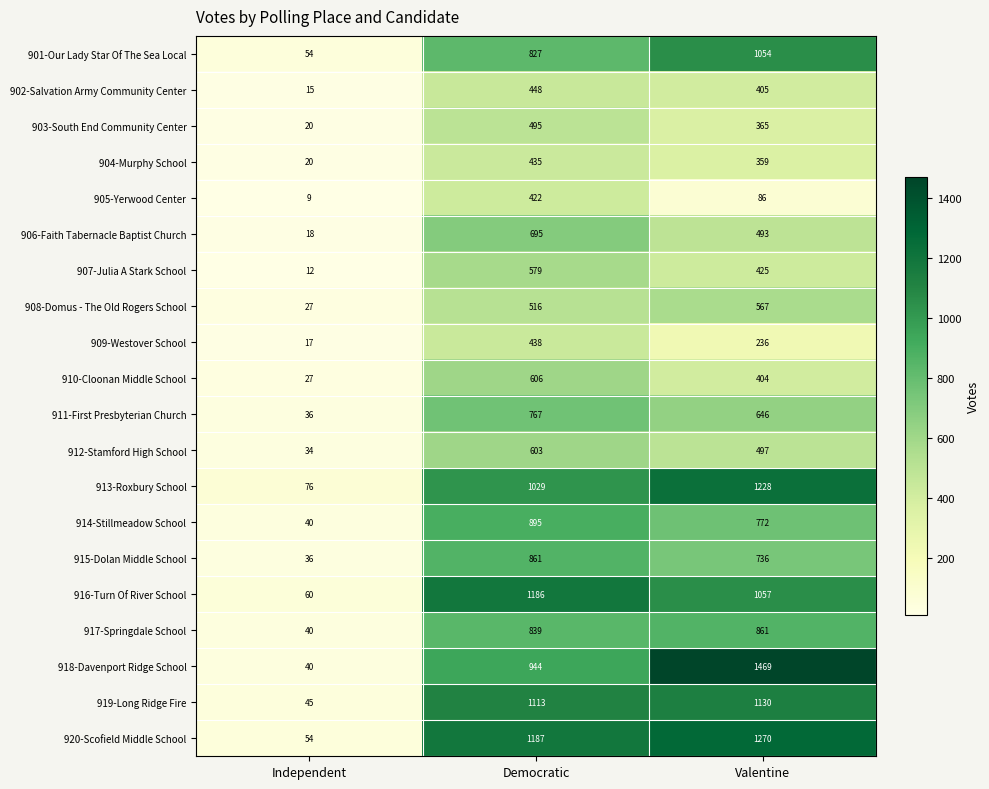

What is the greatest value displayed?

1469